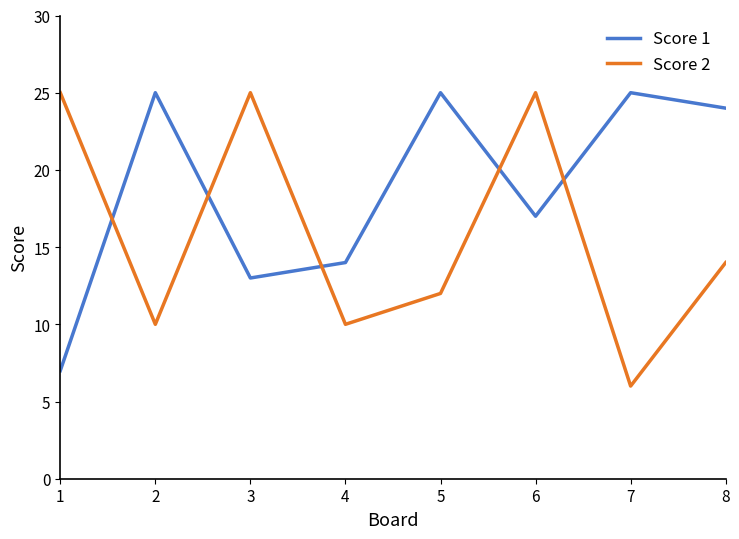

At which category is the sum across all series the highest?

6